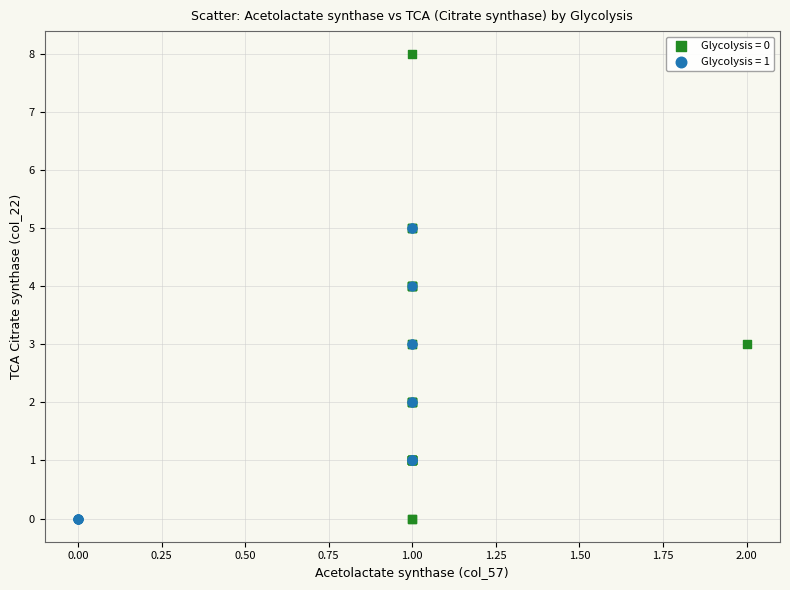

What are all the series names shown in the legend?

Glycolysis = 0, Glycolysis = 1